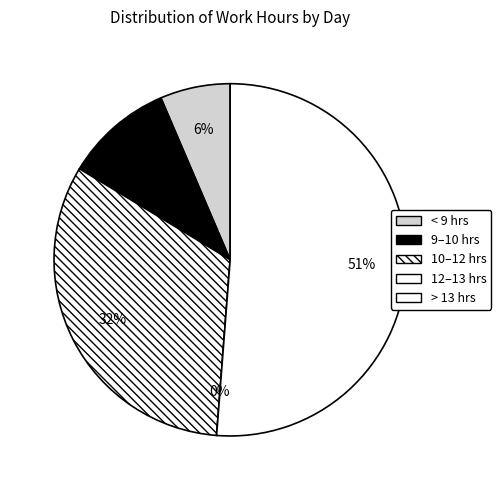

True or false: 18-Sat accounts for 17% of the total.

False